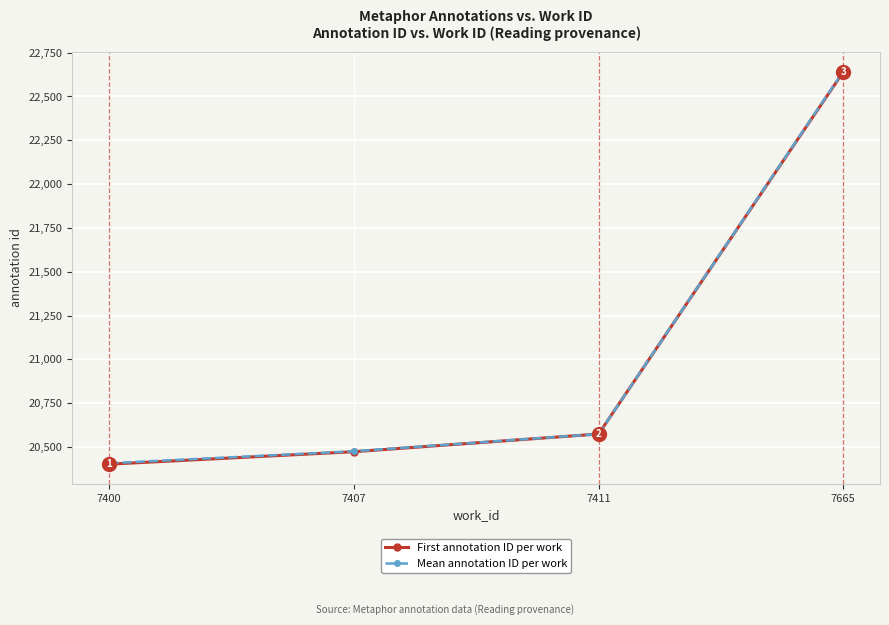

Is this an area chart (filled region under the line)?

No